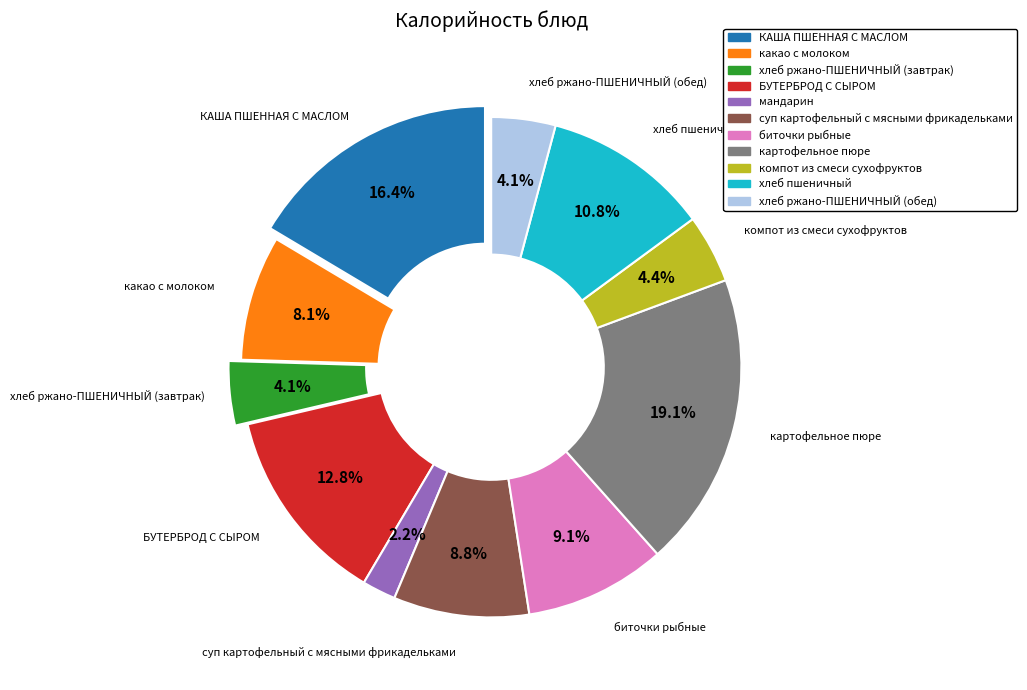

To the nearest percent, what is the difference between the largest and smallest slice percentages?

17%